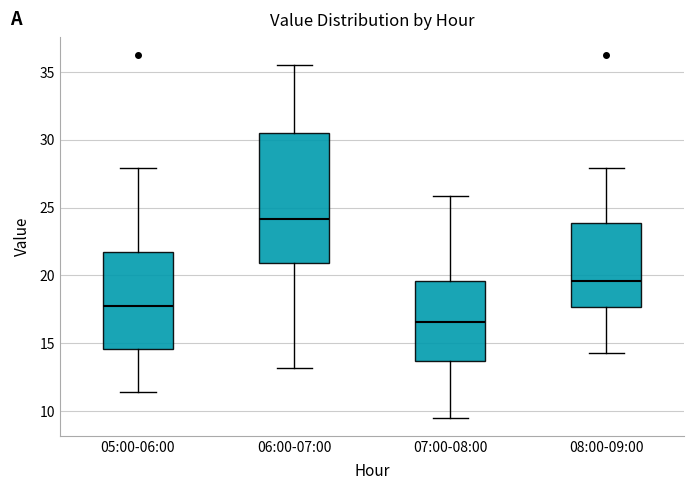

Reading left to right, transcribe this box plot: for each box, give where its median line is, the range the box spans, and where its two whiskers end, as read against the y-axis. The values are not printed on the chart, so give them approximately, as read against the axis.

05:00-06:00: median 17.5, box 14.5 to 21.5, whiskers 11.5 to 28.0
06:00-07:00: median 24.0, box 21.0 to 30.5, whiskers 13.0 to 35.5
07:00-08:00: median 16.5, box 13.5 to 19.5, whiskers 9.5 to 26.0
08:00-09:00: median 19.5, box 17.5 to 24.0, whiskers 14.5 to 28.0